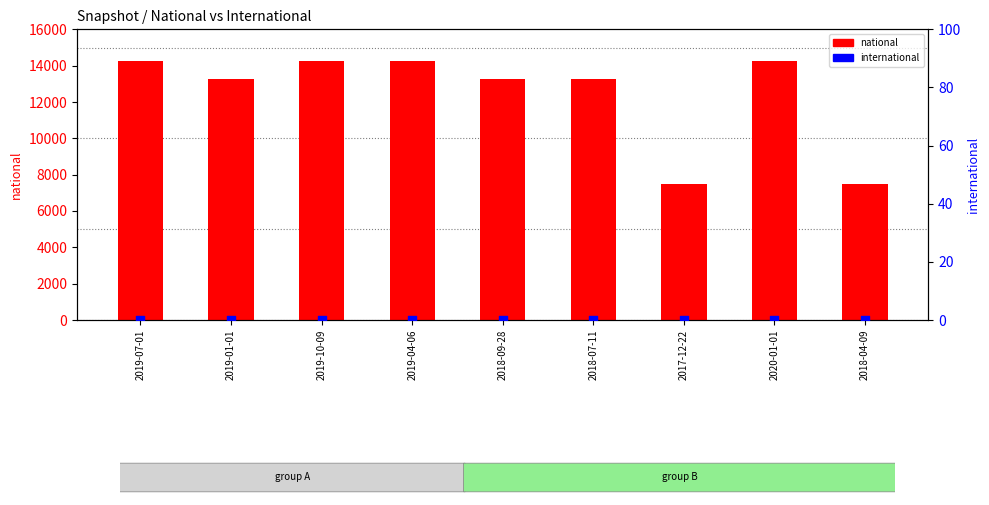

Which series has the largest total across all categories?

national